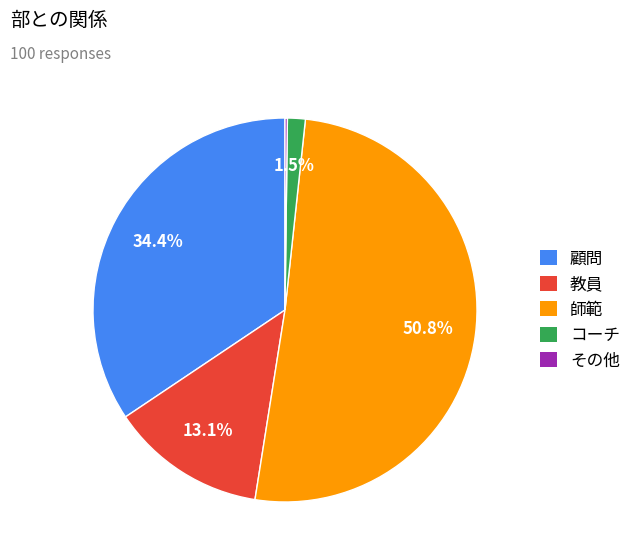

Which has a higher value, 師範 or 教員?

師範